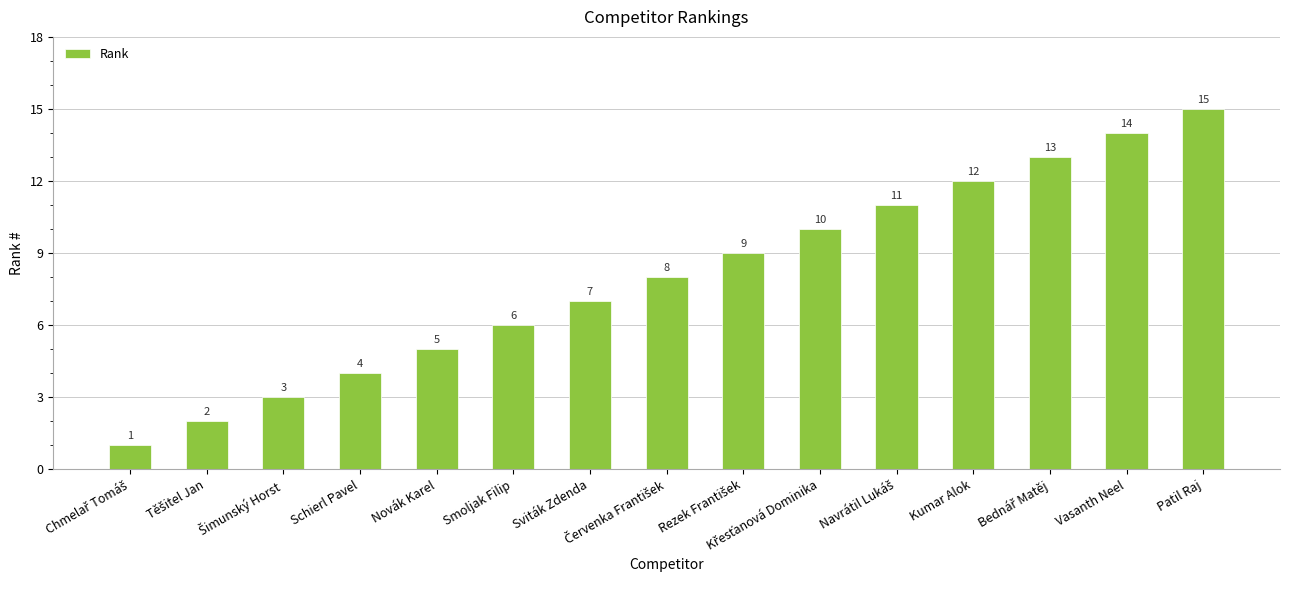

Is it true that the value at Sviták Zdenda is 5?

False